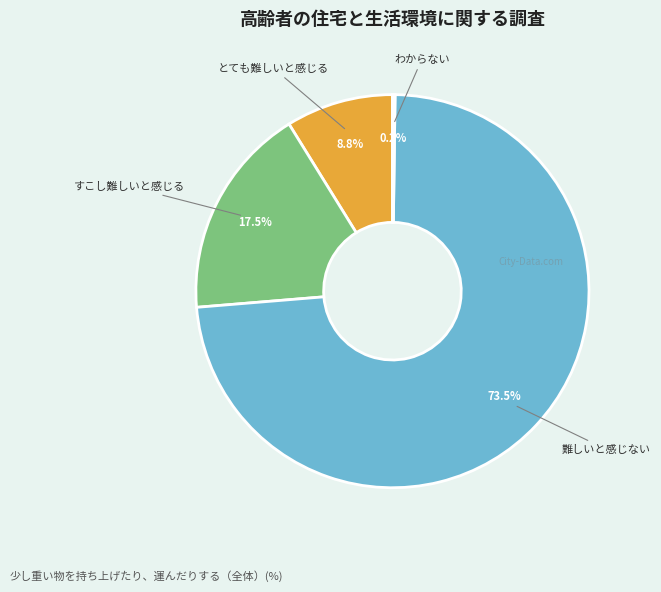

Is there any slice that represents more than half of the pie?

Yes